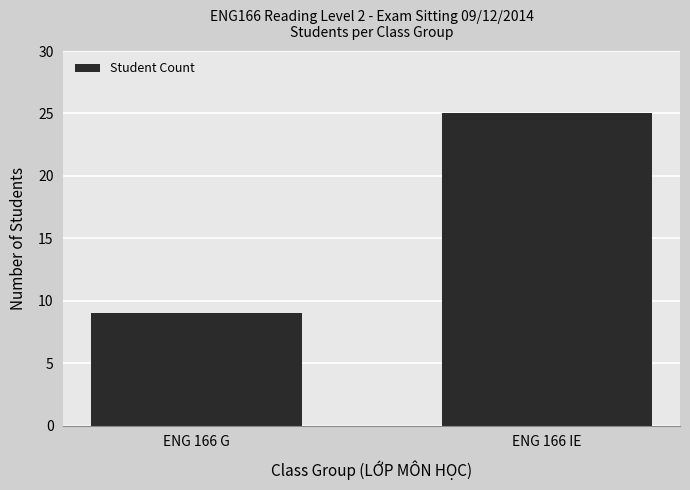

The chart shows a value of 9 at ENG 166 G. True or false?

True